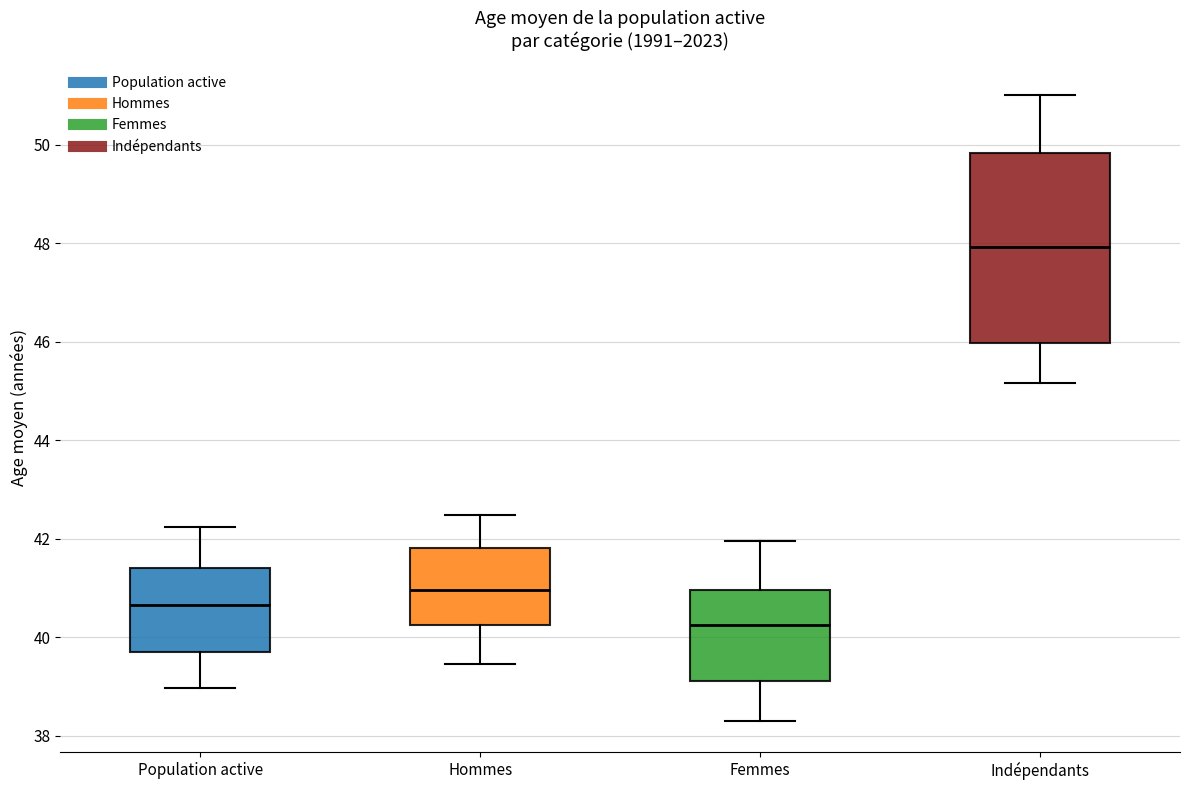

Which box has the highest median line?

Indépendants